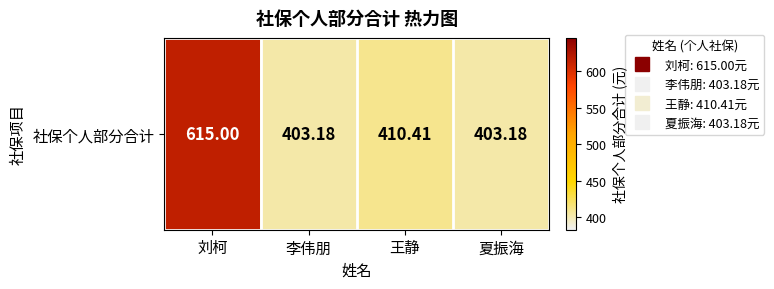

Which has a higher value, 夏振海 or 李伟朋?

夏振海